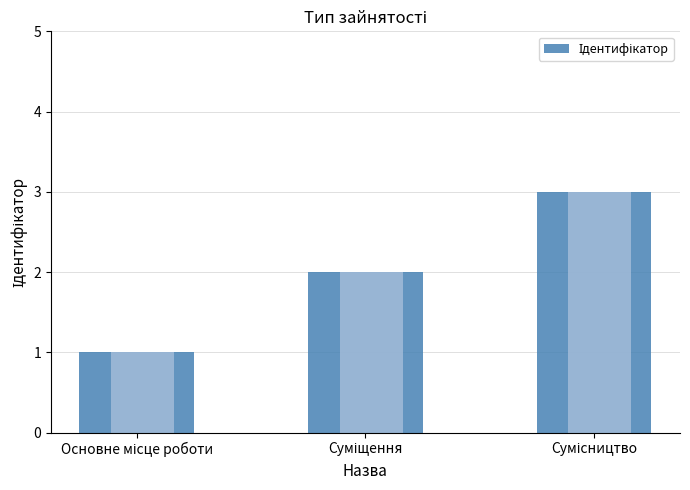

Reading left to right, list all the values displayed in this chart.

1	2	3